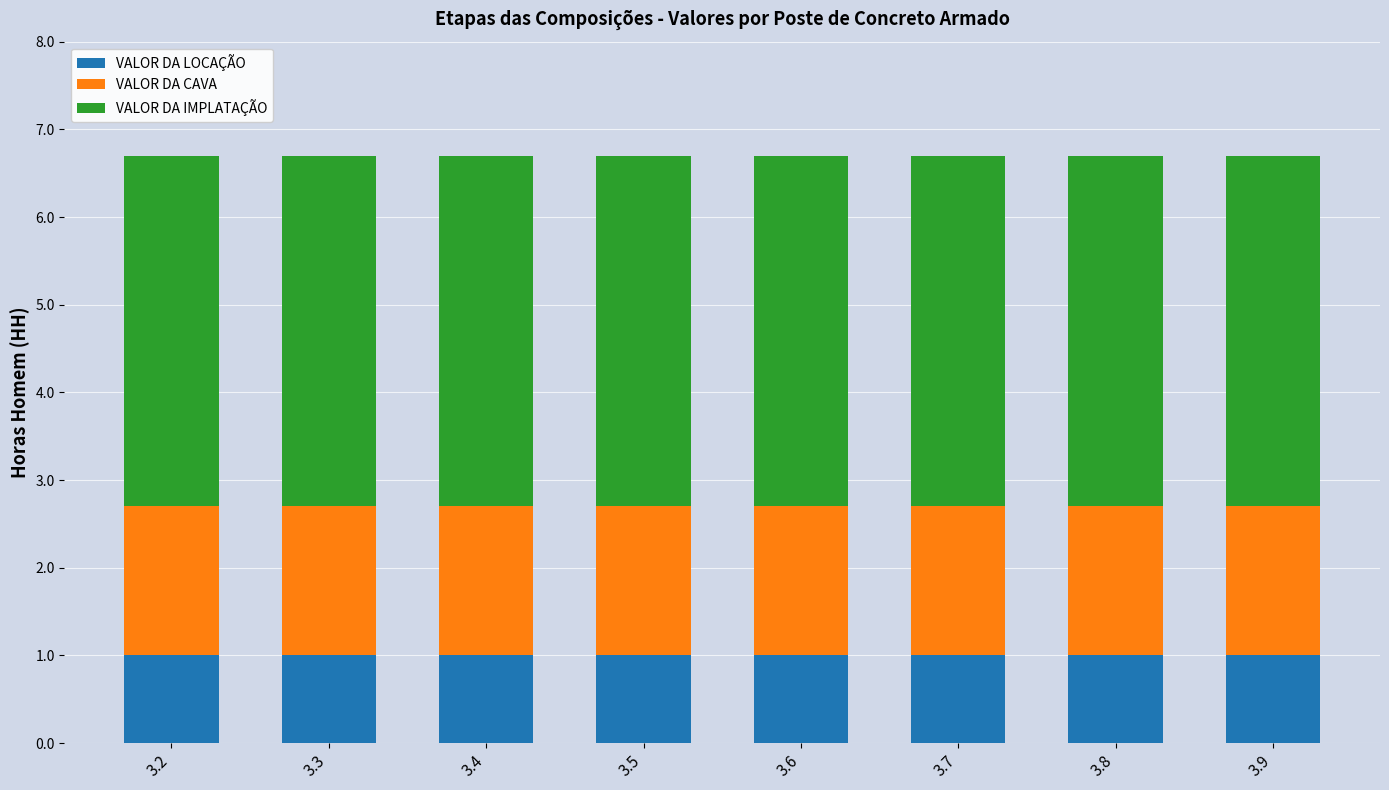

The VALOR DA LOCAÇÃO series shows 0.3 at 3.6. True or false?

False